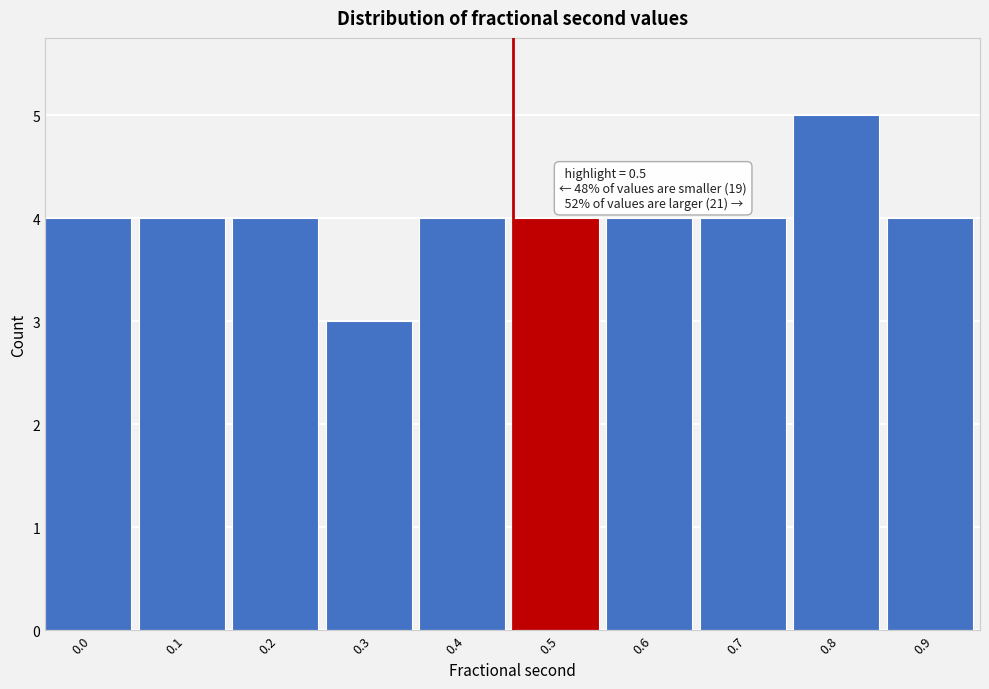

Reading right to left, transcribe all the data shown in this chart.

0.9=4	0.8=5	0.7=4	0.6=4	0.5=4	0.4=4	0.3=3	0.2=4	0.1=4	0.0=4